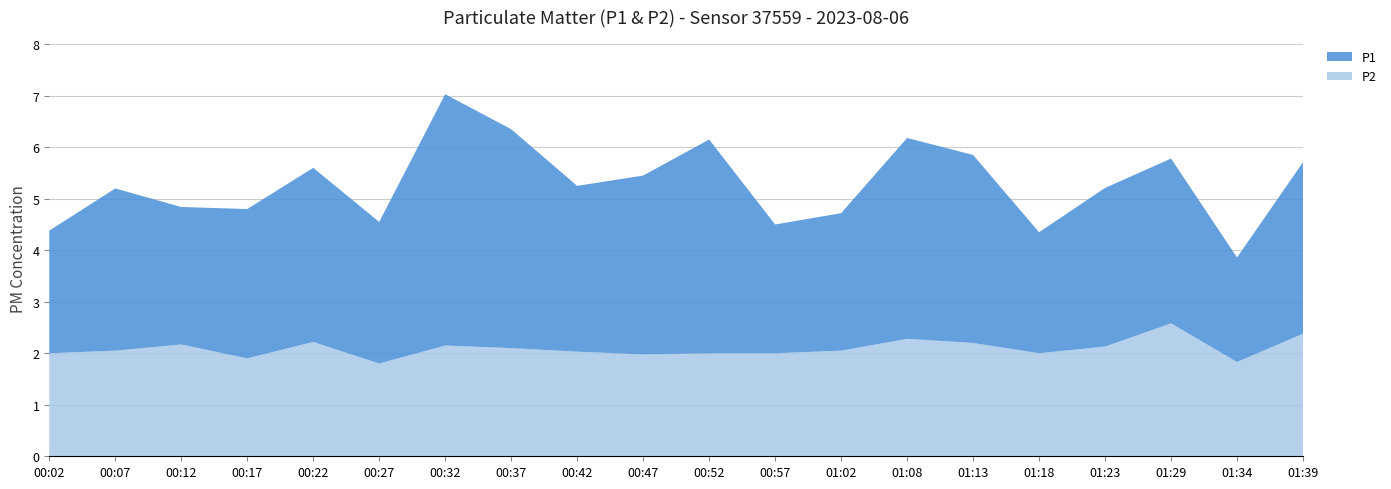

Reading left to right, what are all the values shown in this chart?

P1: 00:02=2.4	00:07=3.1	00:12=2.7	00:17=2.9	00:22=3.4	00:27=2.8	00:32=4.9	00:37=4.2	00:42=3.2	00:47=3.5	00:52=4.2	00:57=2.5	01:02=2.7	01:08=3.9	01:13=3.6	01:18=2.4	01:23=3.1	01:29=3.2	01:34=2.0	01:39=3.3
P2: 00:02=2.0	00:07=2.0	00:12=2.2	00:17=1.9	00:22=2.2	00:27=1.8	00:32=2.1	00:37=2.1	00:42=2.0	00:47=2.0	00:52=2.0	00:57=2.0	01:02=2.0	01:08=2.3	01:13=2.2	01:18=2.0	01:23=2.1	01:29=2.6	01:34=1.8	01:39=2.4